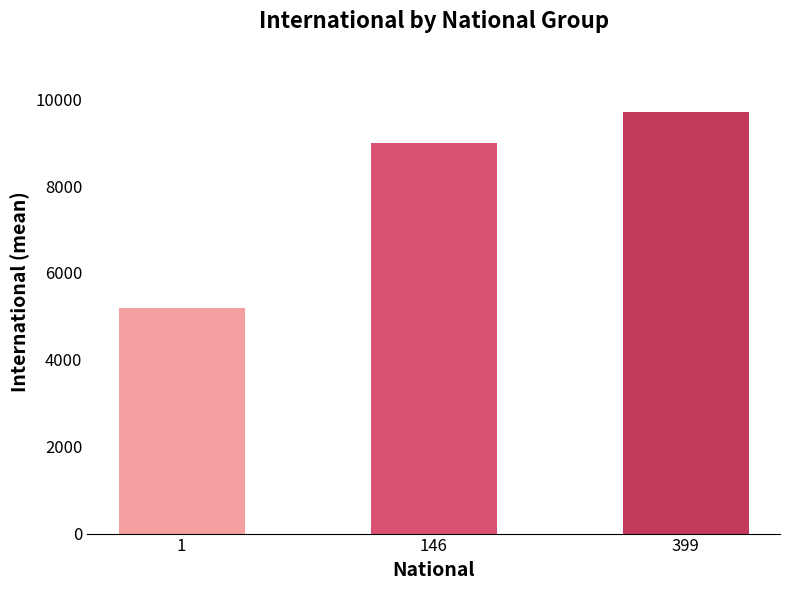

What is the change in value from 146 to 399?

+719